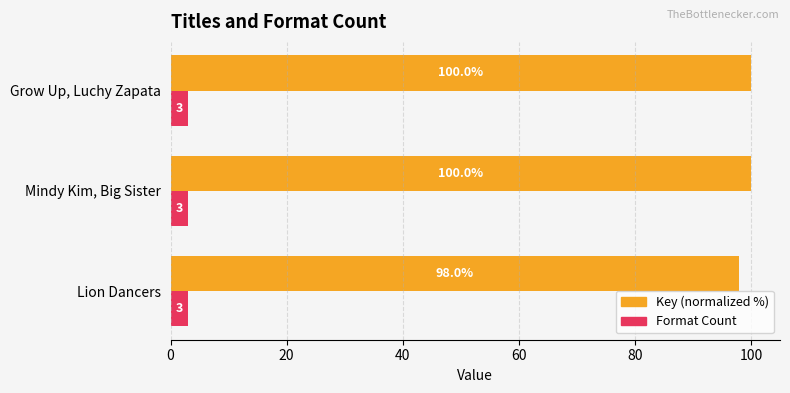

What are all the series names shown in the legend?

Key (normalized %), Format Count